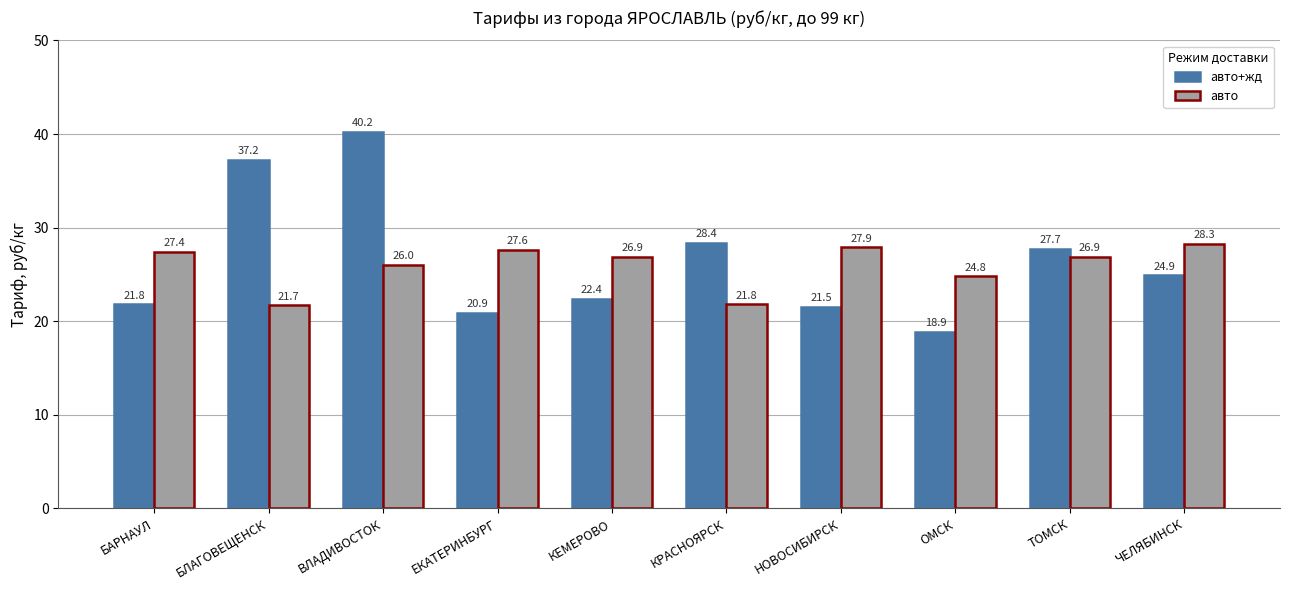

What is the difference between the highest and lowest values at КЕМЕРОВО?

4.5